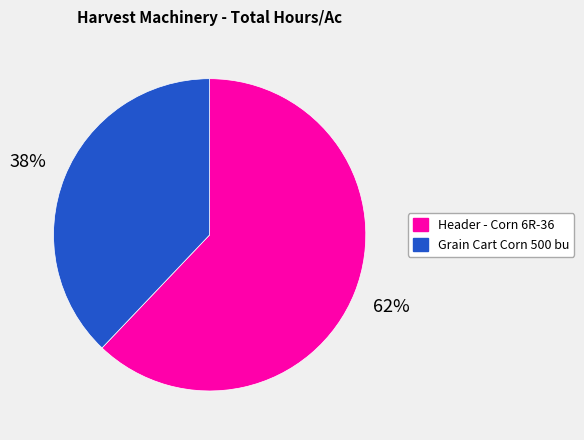

How many slices are in this pie chart?

2